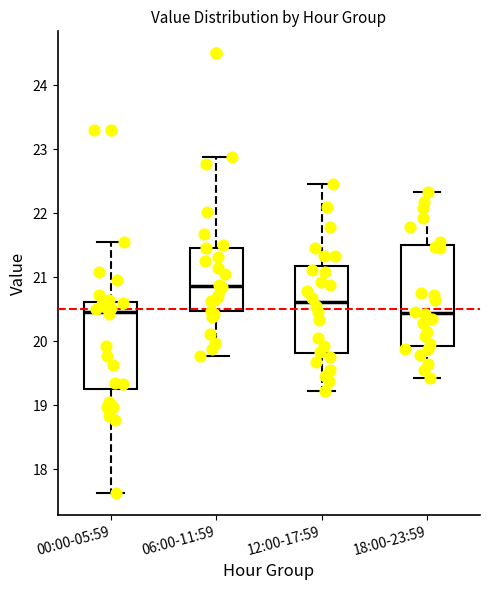

Reading left to right, transcribe this box plot: for each box, give where its median line is, the range the box spans, and where its two whiskers end, as read against the y-axis. The values are not printed on the chart, so give them approximately, as read against the axis.

00:00-05:59: median 20.5, box 19.3 to 20.6, whiskers 17.6 to 21.6
06:00-11:59: median 20.9, box 20.5 to 21.5, whiskers 19.8 to 22.9
12:00-17:59: median 20.6, box 19.8 to 21.2, whiskers 19.2 to 22.5
18:00-23:59: median 20.4, box 19.9 to 21.5, whiskers 19.4 to 22.3